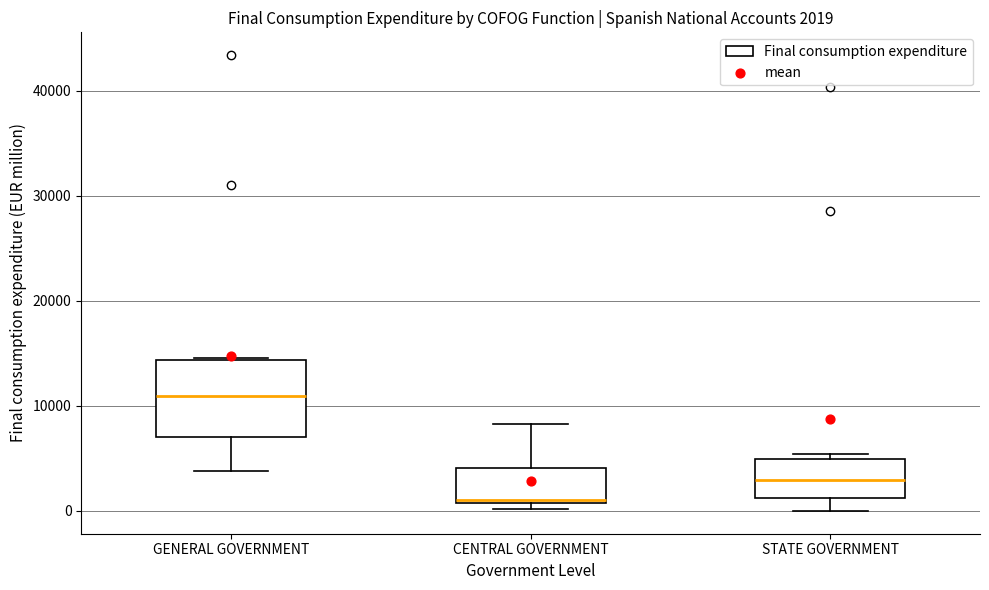

Which box's median line is the highest?

GENERAL GOVERNMENT